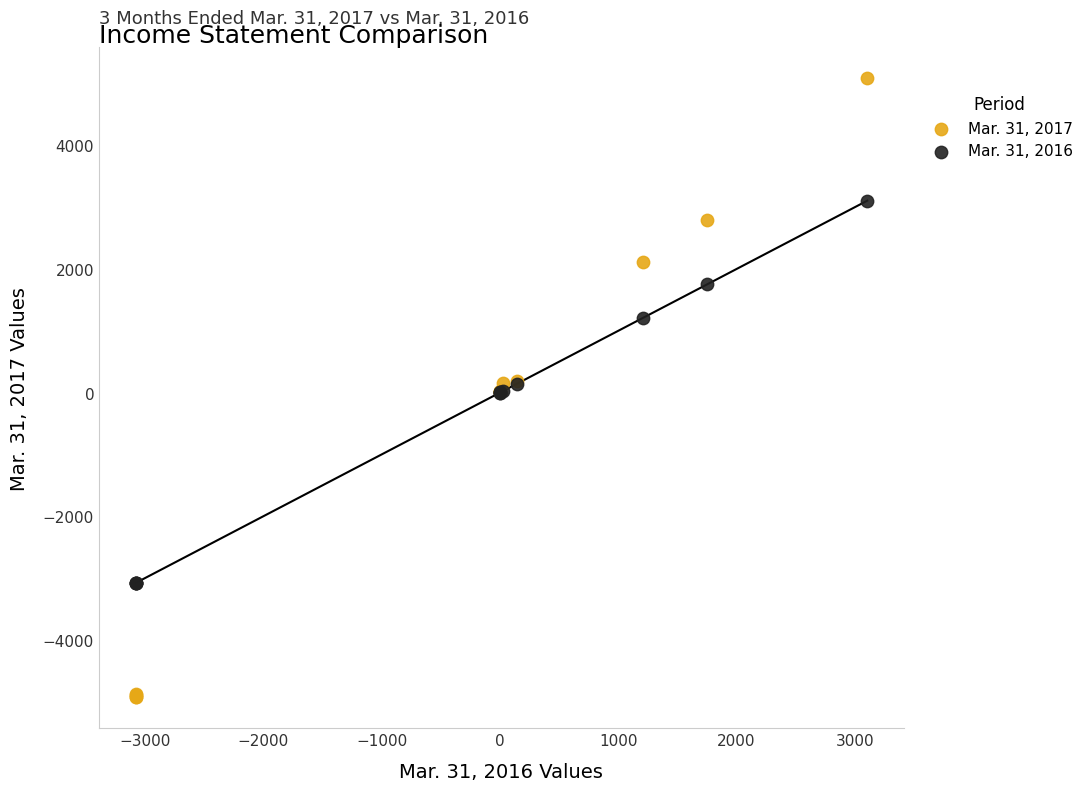

What are all the series names shown in the legend?

Mar. 31, 2017, Mar. 31, 2016